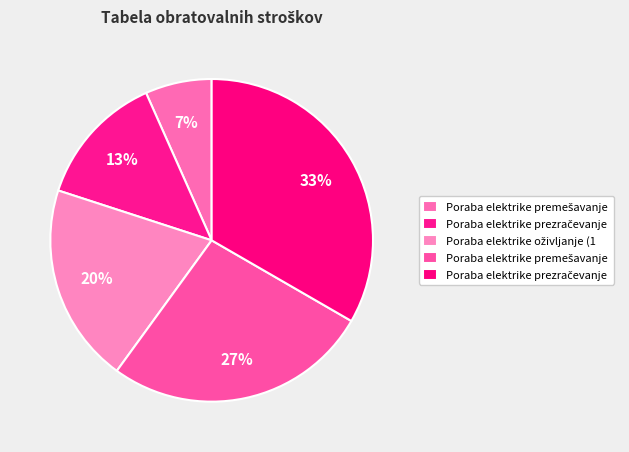

How many slices are in this pie chart?

5